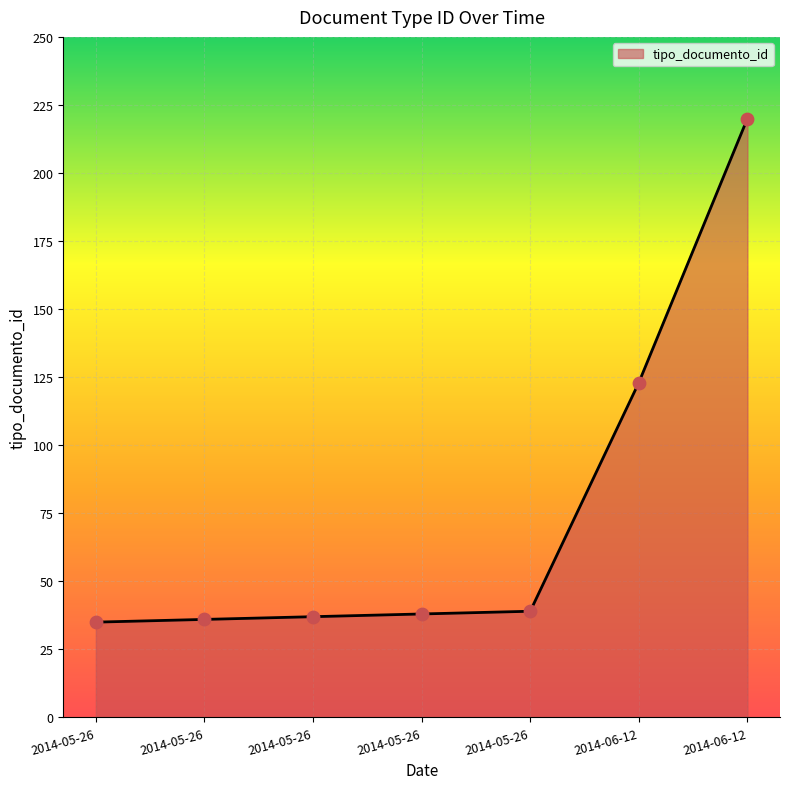

Which has a higher value, 2014-05-26 or 2014-05-26?

2014-05-26